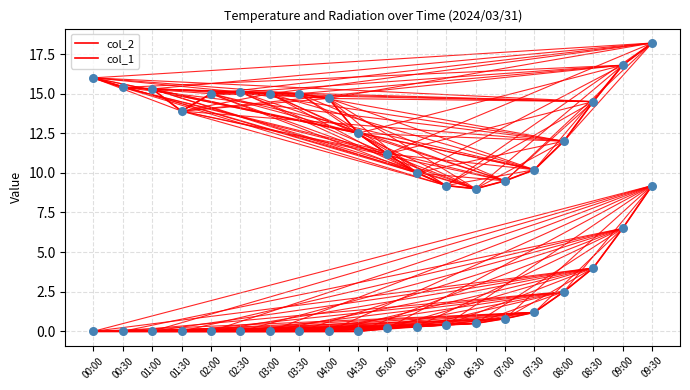

At which category is the sum across all series the highest?

09:30